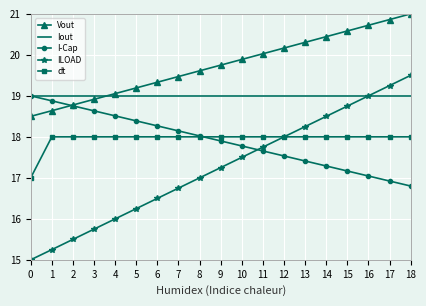

What is the spread (max minus min) of values at 17?

3.9